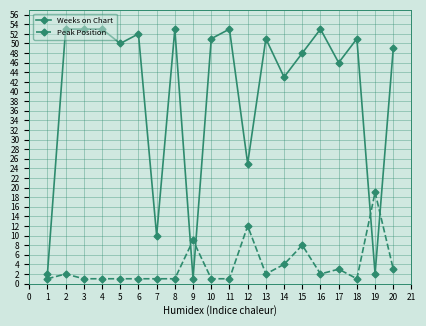

At which category is the sum across all series the highest?

15